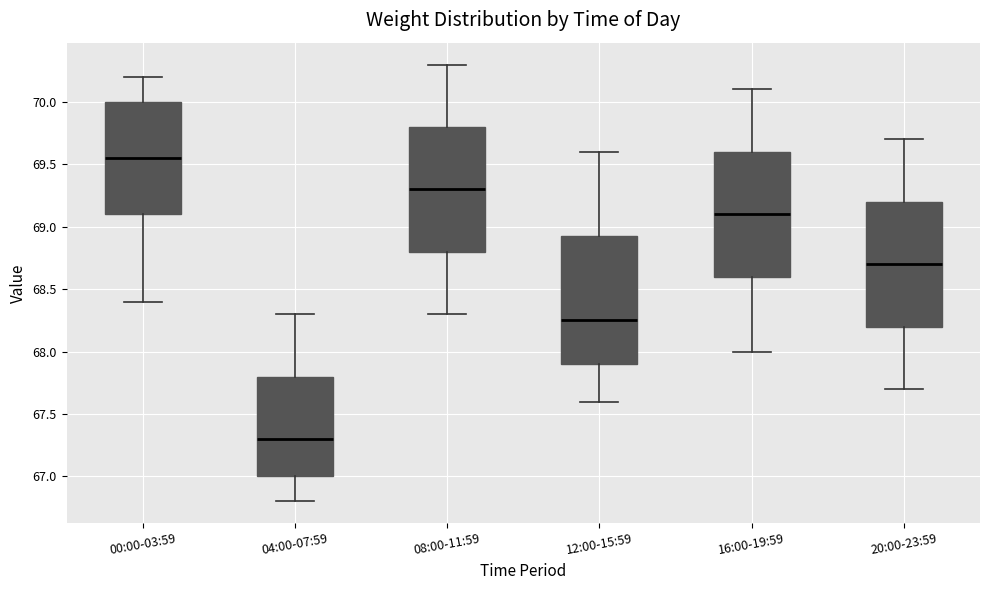

Reading left to right, transcribe this box plot: for each box, give where its median line is, the range the box spans, and where its two whiskers end, as read against the y-axis. The values are not printed on the chart, so give them approximately, as read against the axis.

00:00-03:59: median 69.55, box 69.10 to 70.00, whiskers 68.40 to 70.20
04:00-07:59: median 67.30, box 67.00 to 67.80, whiskers 66.80 to 68.30
08:00-11:59: median 69.30, box 68.80 to 69.80, whiskers 68.30 to 70.30
12:00-15:59: median 68.25, box 67.90 to 68.95, whiskers 67.60 to 69.60
16:00-19:59: median 69.10, box 68.60 to 69.60, whiskers 68.00 to 70.10
20:00-23:59: median 68.70, box 68.20 to 69.20, whiskers 67.70 to 69.70